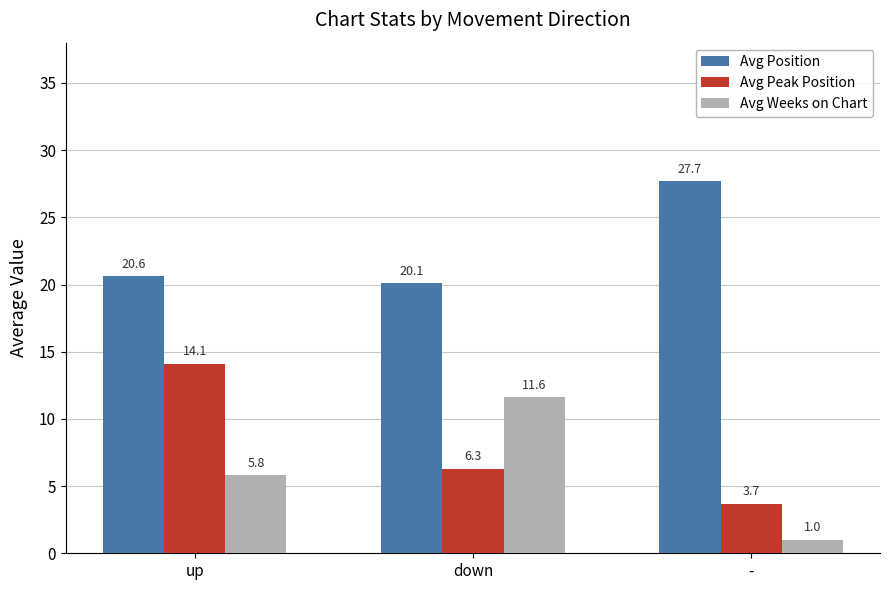

Reading left to right, transcribe all the data shown in this chart.

Avg Position: up=20.6	down=20.1	-=27.7
Avg Peak Position: up=14.1	down=6.3	-=3.7
Avg Weeks on Chart: up=5.8	down=11.6	-=1.0